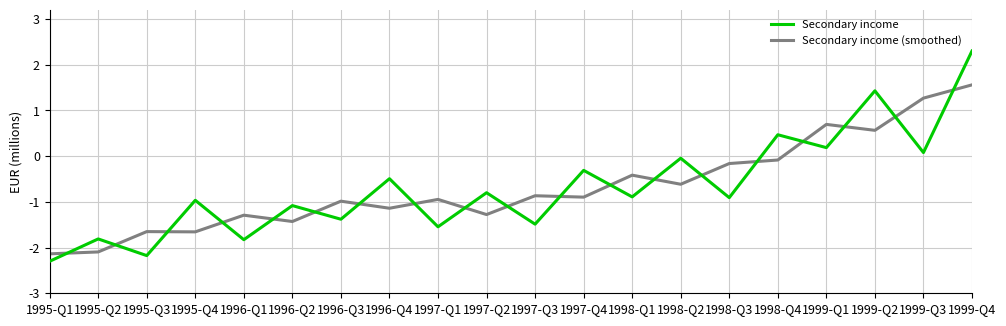

How many categories are shown in the chart?

20